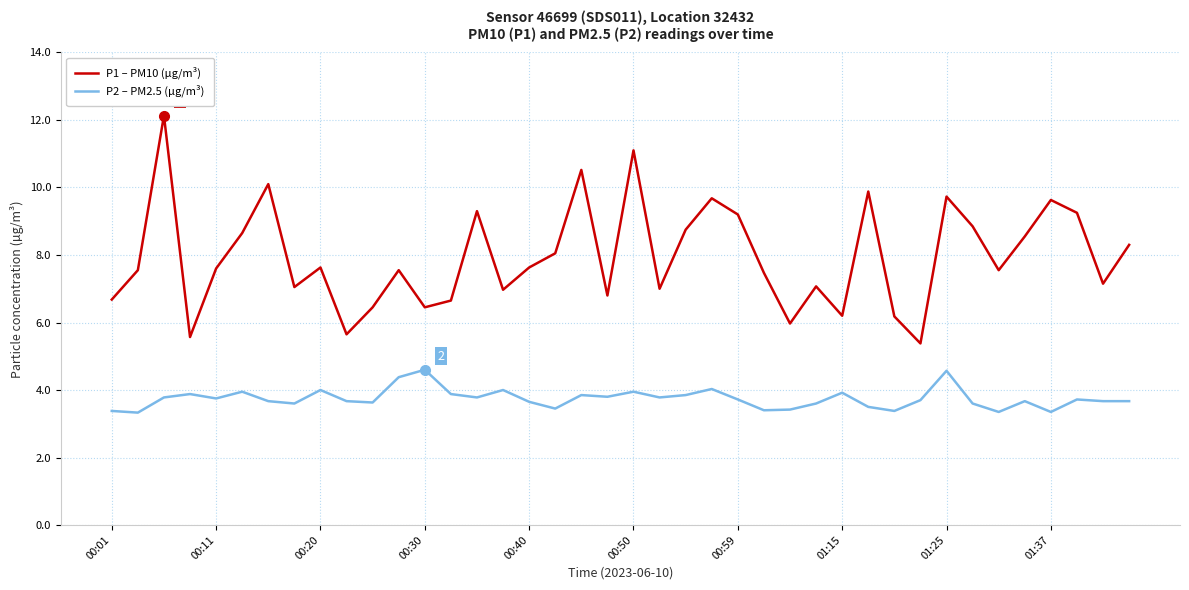

True or false: P1 – PM10 (µg/m³) and P2 – PM2.5 (µg/m³) cross at least once.

False